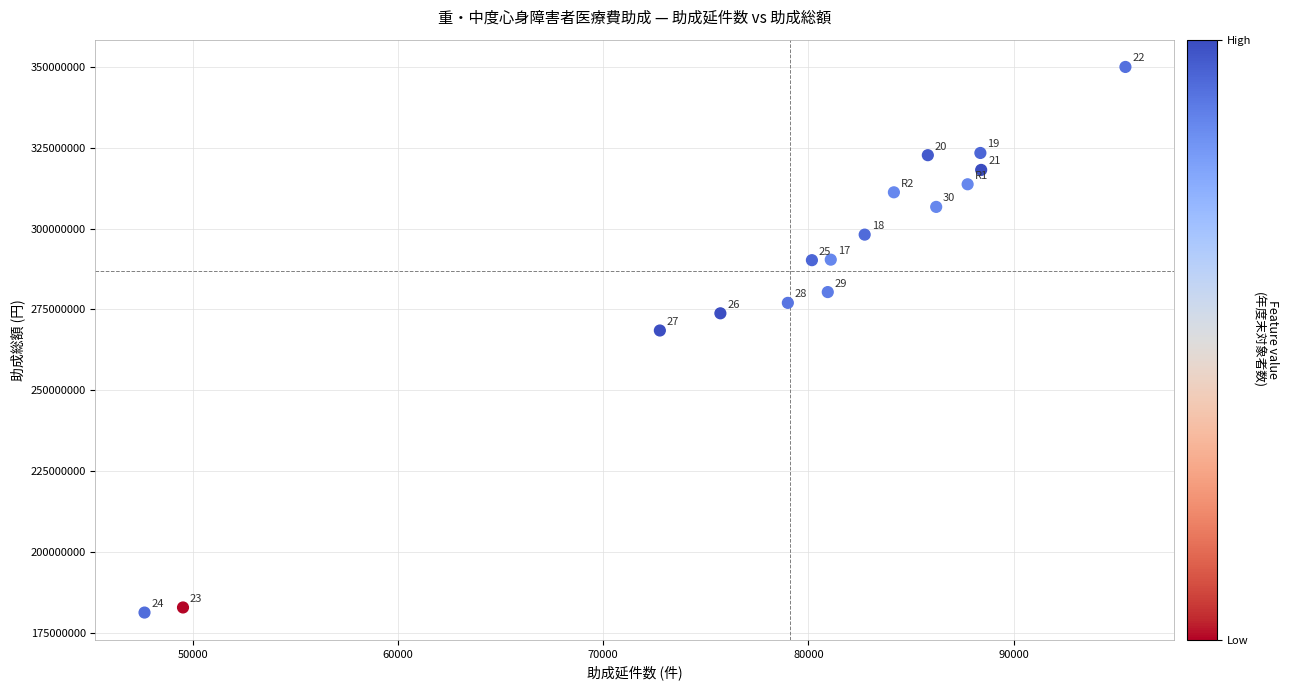

What Y value in the scatter plot is closest to 265640693?

268501457